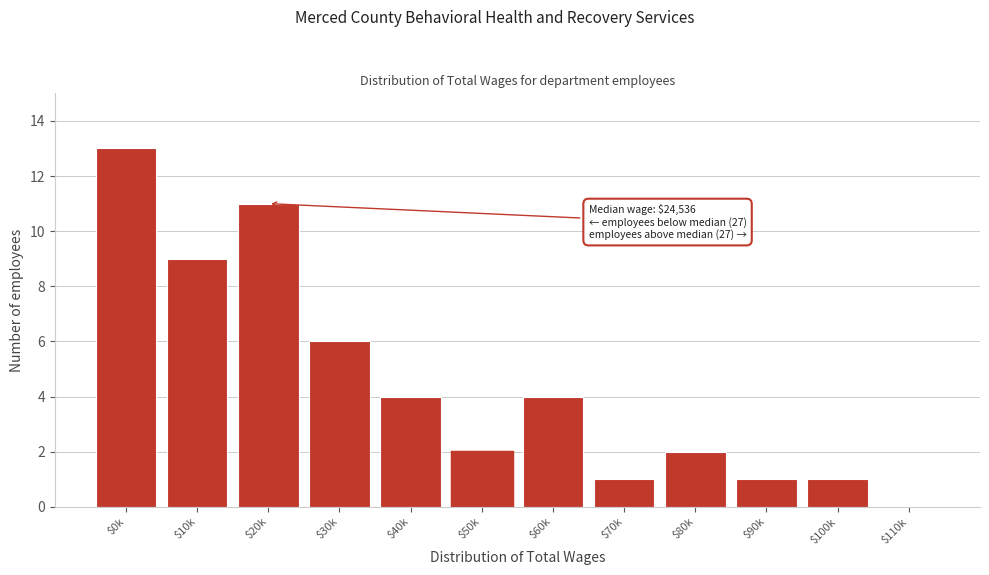

Which label corresponds to the largest value in the chart?

$0k